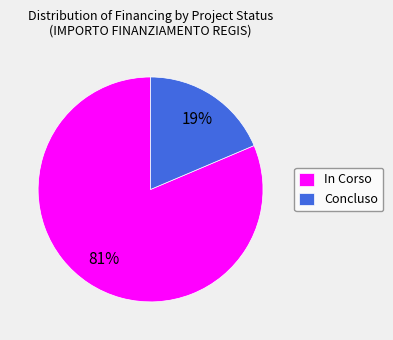

Which slice is the smallest?

Concluso